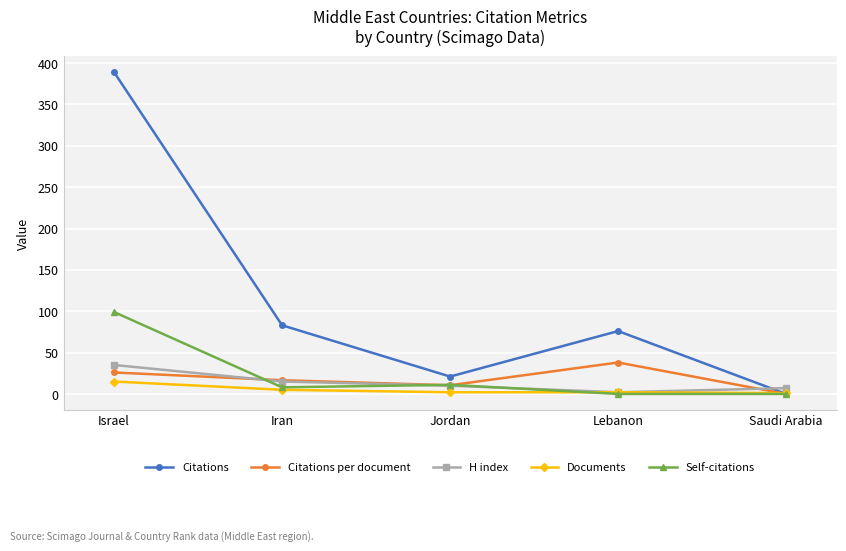

List the labels in order of Citations per document value, smallest first.

Saudi Arabia, Jordan, Iran, Israel, Lebanon